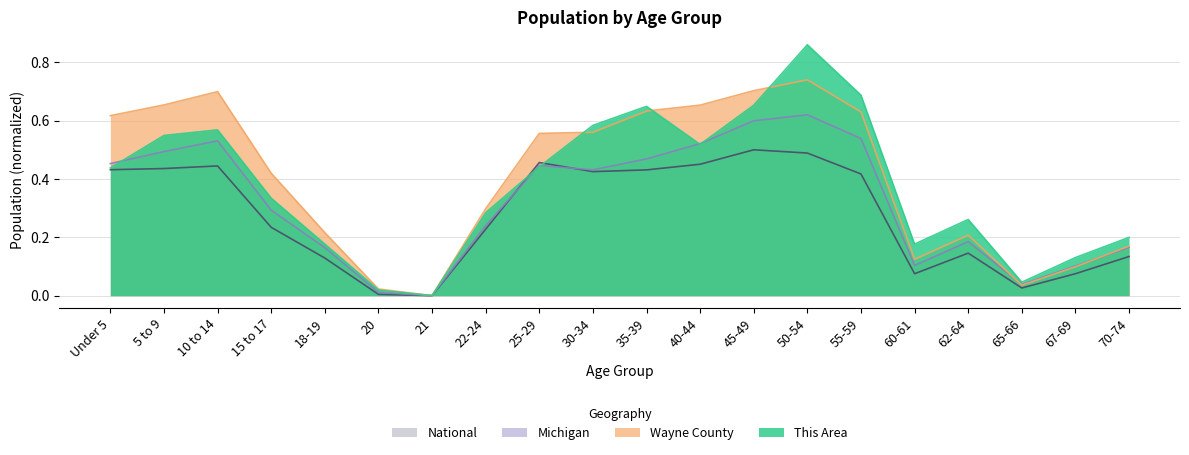

True or false: This Area has a value of 0.6 at 10 to 14.

True